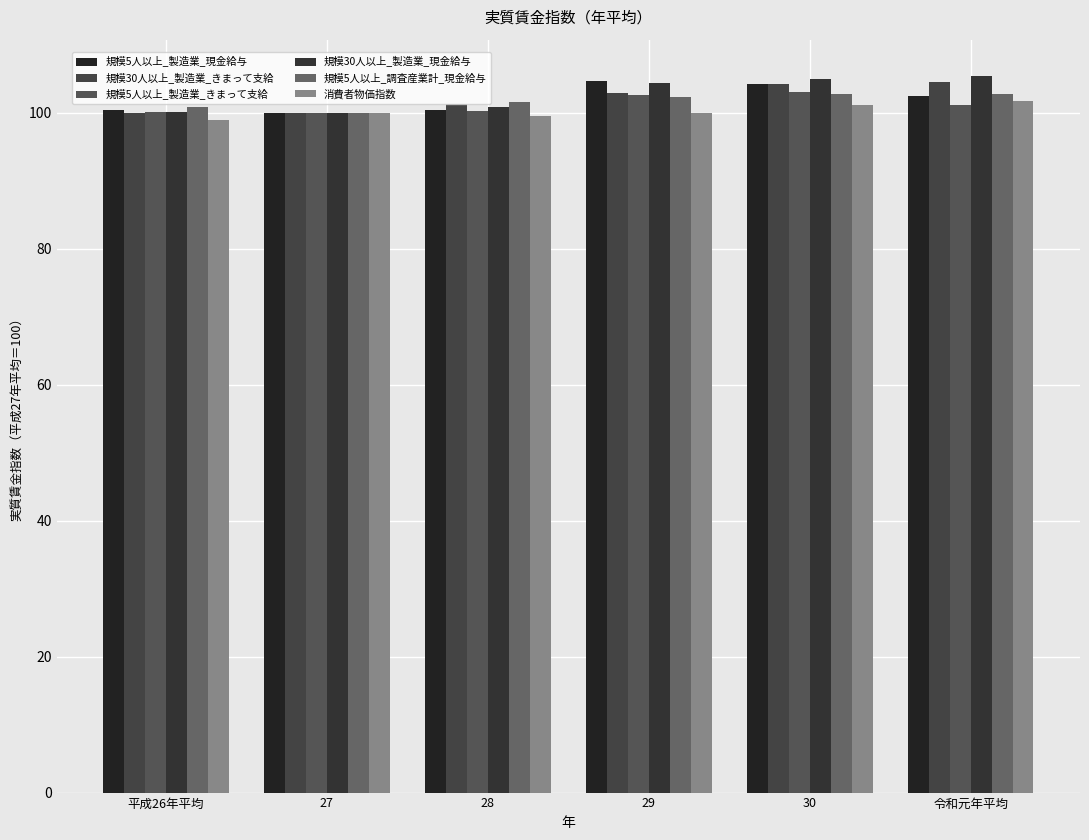

What is the label of the 2nd bar from the right?

30